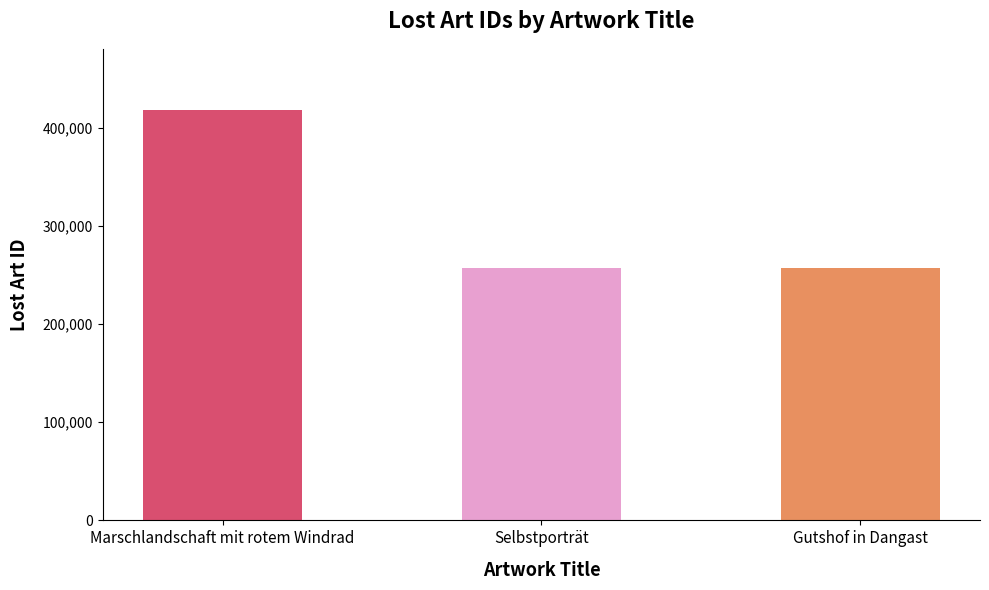

The value at Marschlandschaft mit rotem Windrad is 417742. True or false?

True